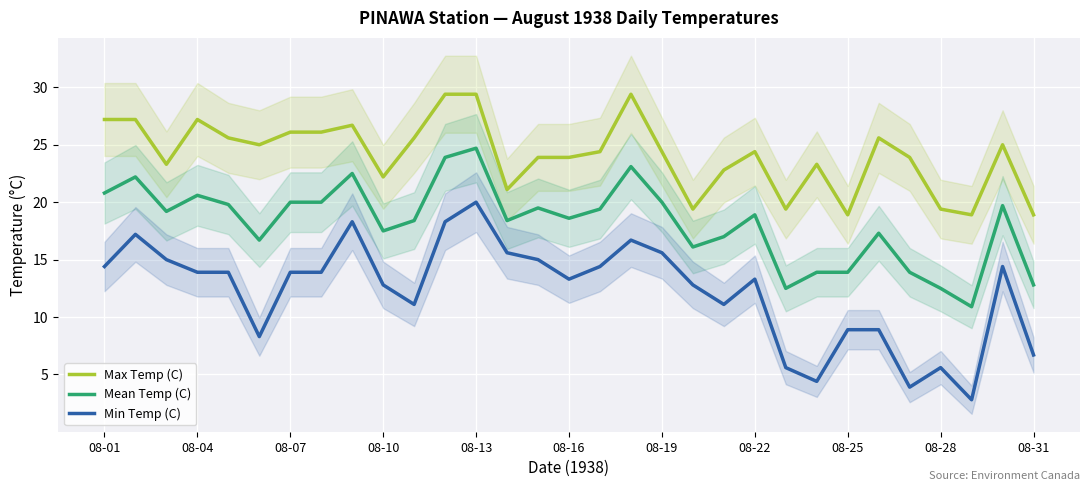

True or false: Max Temp (C) and Min Temp (C) intersect in this chart.

False